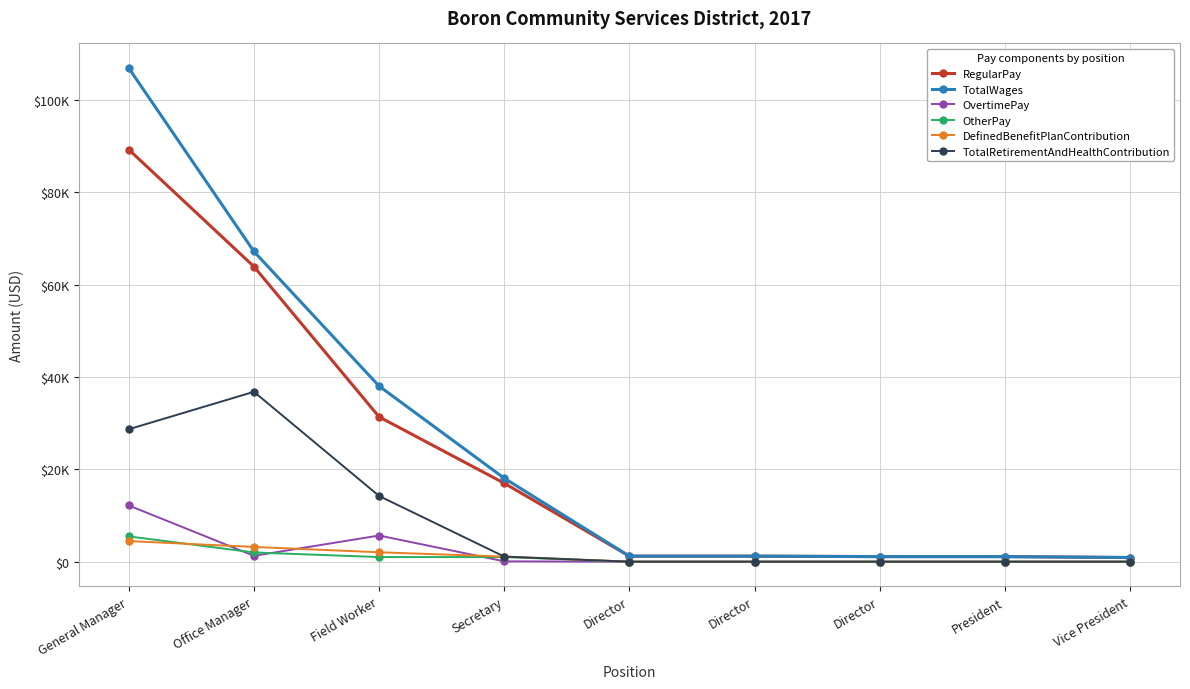

What is the sum of all OvertimePay values?

19188